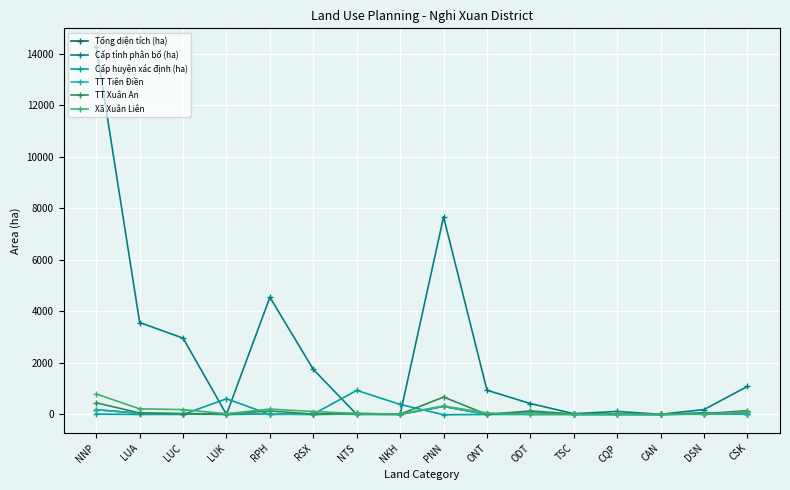

Which category has the highest value across all series?

NNP